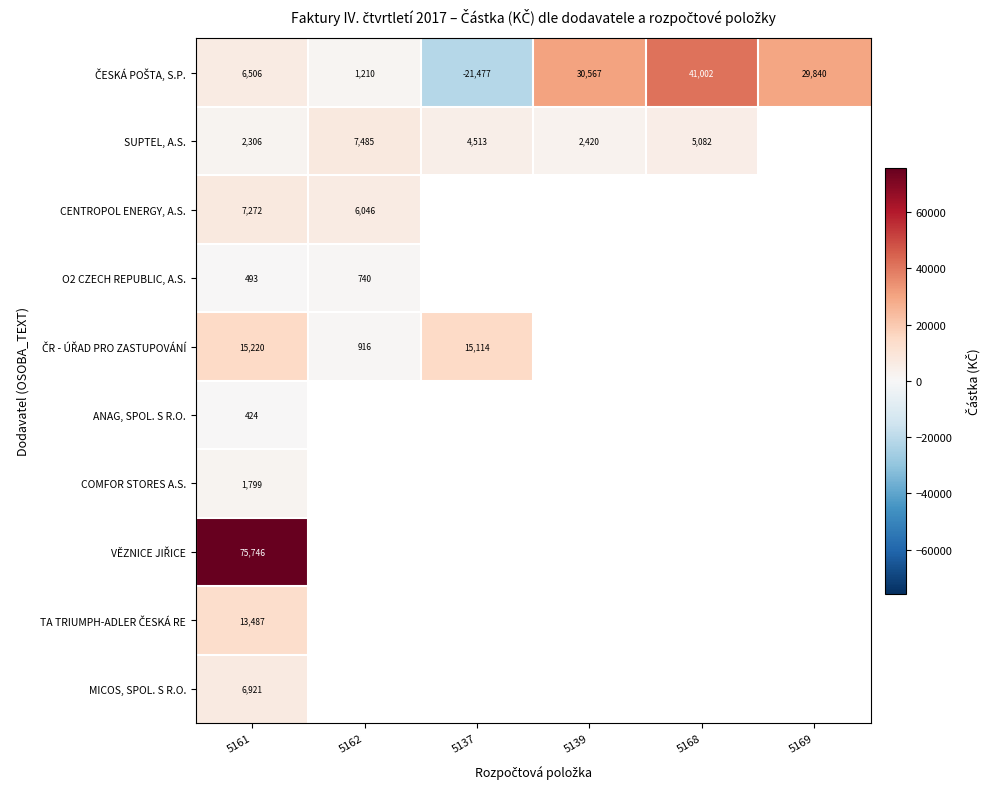

At how many categories does at least one series exceed 25599?

4